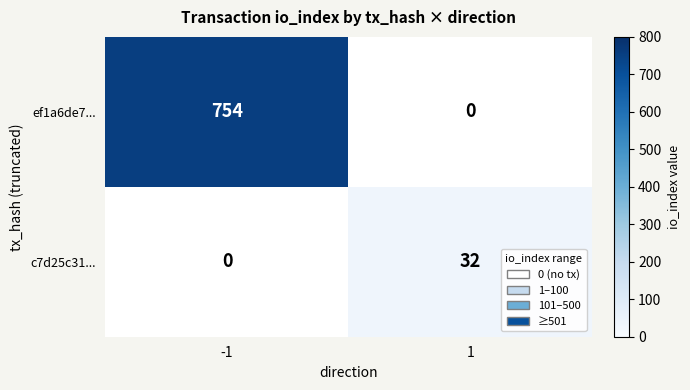

The ef1a6de7... series shows 754 at -1. True or false?

True